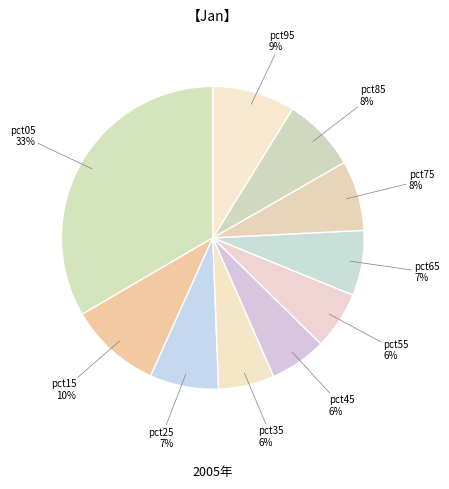

To the nearest percent, what portion does pct15 represent?

10%